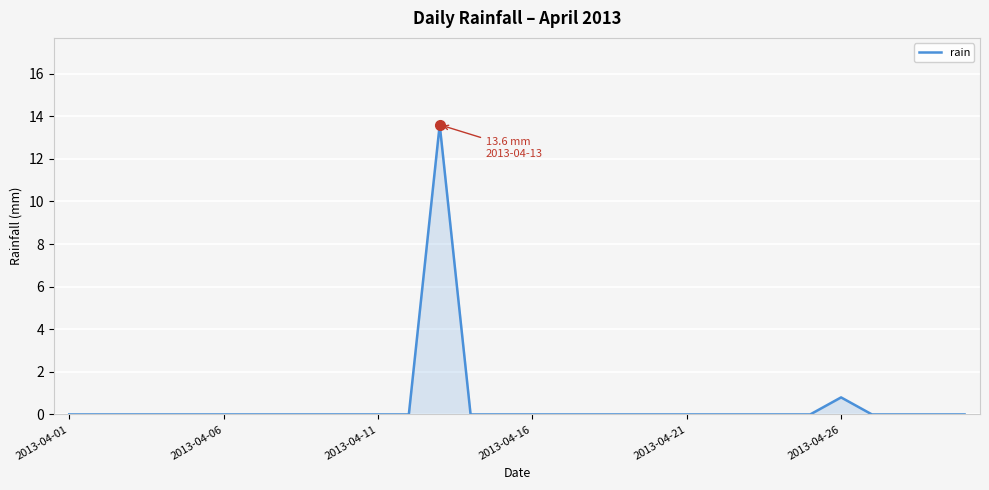

What is the maximum value shown in the chart?

13.6